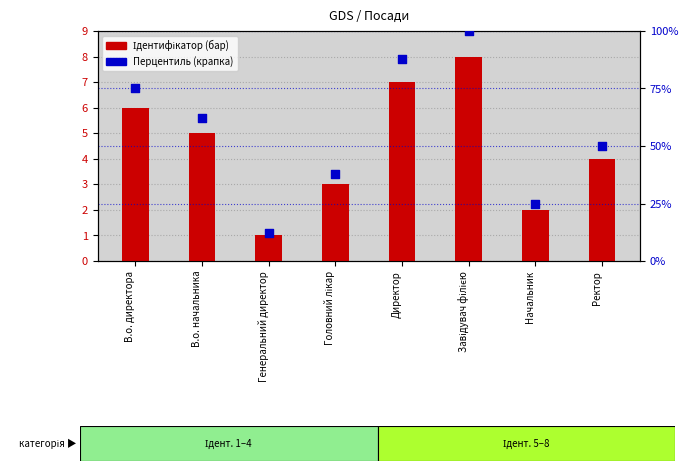

What is the total value across all series at Ректор?

54